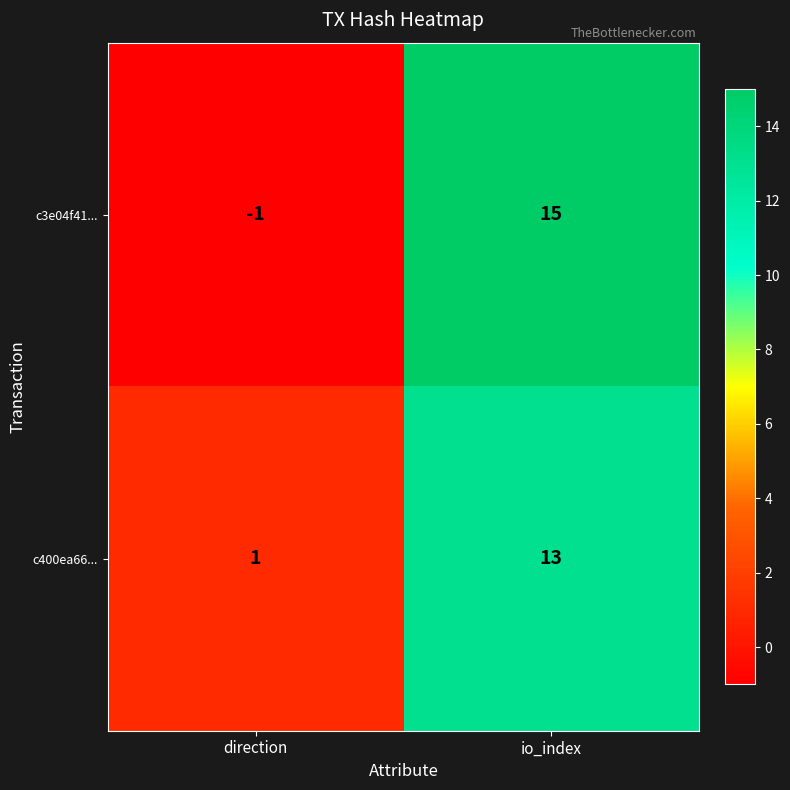

What is the difference between the maximum and minimum values in the c400ea66... series?

12